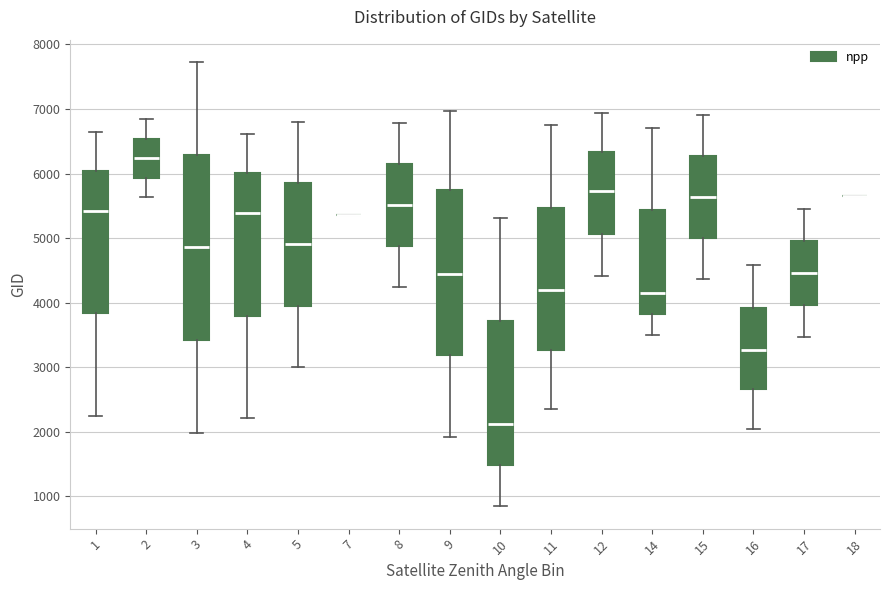

Reading left to right, read every box against the y-axis: the position of its median line, the range the box covers, and the ends of its whiskers. The values are not printed on the chart, so give them approximately, as read against the axis.

1: median 5400, box 3800 to 6000, whiskers 2200 to 6700
2: median 6200, box 5900 to 6500, whiskers 5600 to 6800
3: median 4900, box 3400 to 6300, whiskers 2000 to 7700
4: median 5400, box 3800 to 6000, whiskers 2200 to 6600
5: median 4900, box 4000 to 5900, whiskers 3000 to 6800
7: box collapsed to a line at 5400, whiskers 5400 to 5400
8: median 5500, box 4900 to 6100, whiskers 4200 to 6800
9: median 4400, box 3200 to 5800, whiskers 1900 to 7000
10: median 2100, box 1500 to 3700, whiskers 800 to 5300
11: median 4200, box 3300 to 5500, whiskers 2300 to 6700
12: median 5700, box 5100 to 6300, whiskers 4400 to 6900
14: median 4200, box 3800 to 5400, whiskers 3500 to 6700
15: median 5600, box 5000 to 6300, whiskers 4400 to 6900
16: median 3300, box 2700 to 3900, whiskers 2100 to 4600
17: median 4500, box 4000 to 4900, whiskers 3500 to 5400
18: box collapsed to a line at 5700, whiskers 5700 to 5700